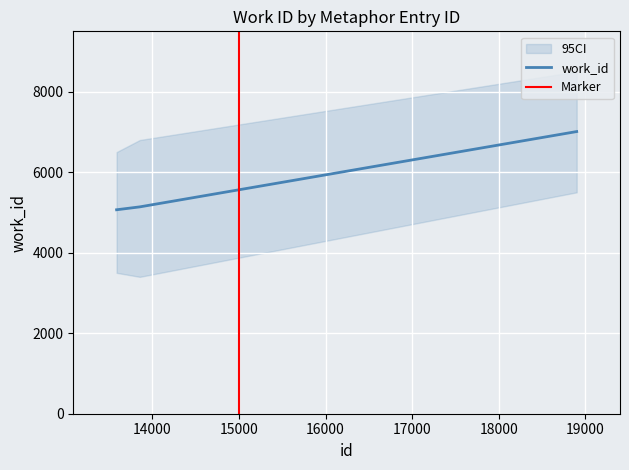

What is the ratio of the value at 13588 to the value at 13856?

1.0